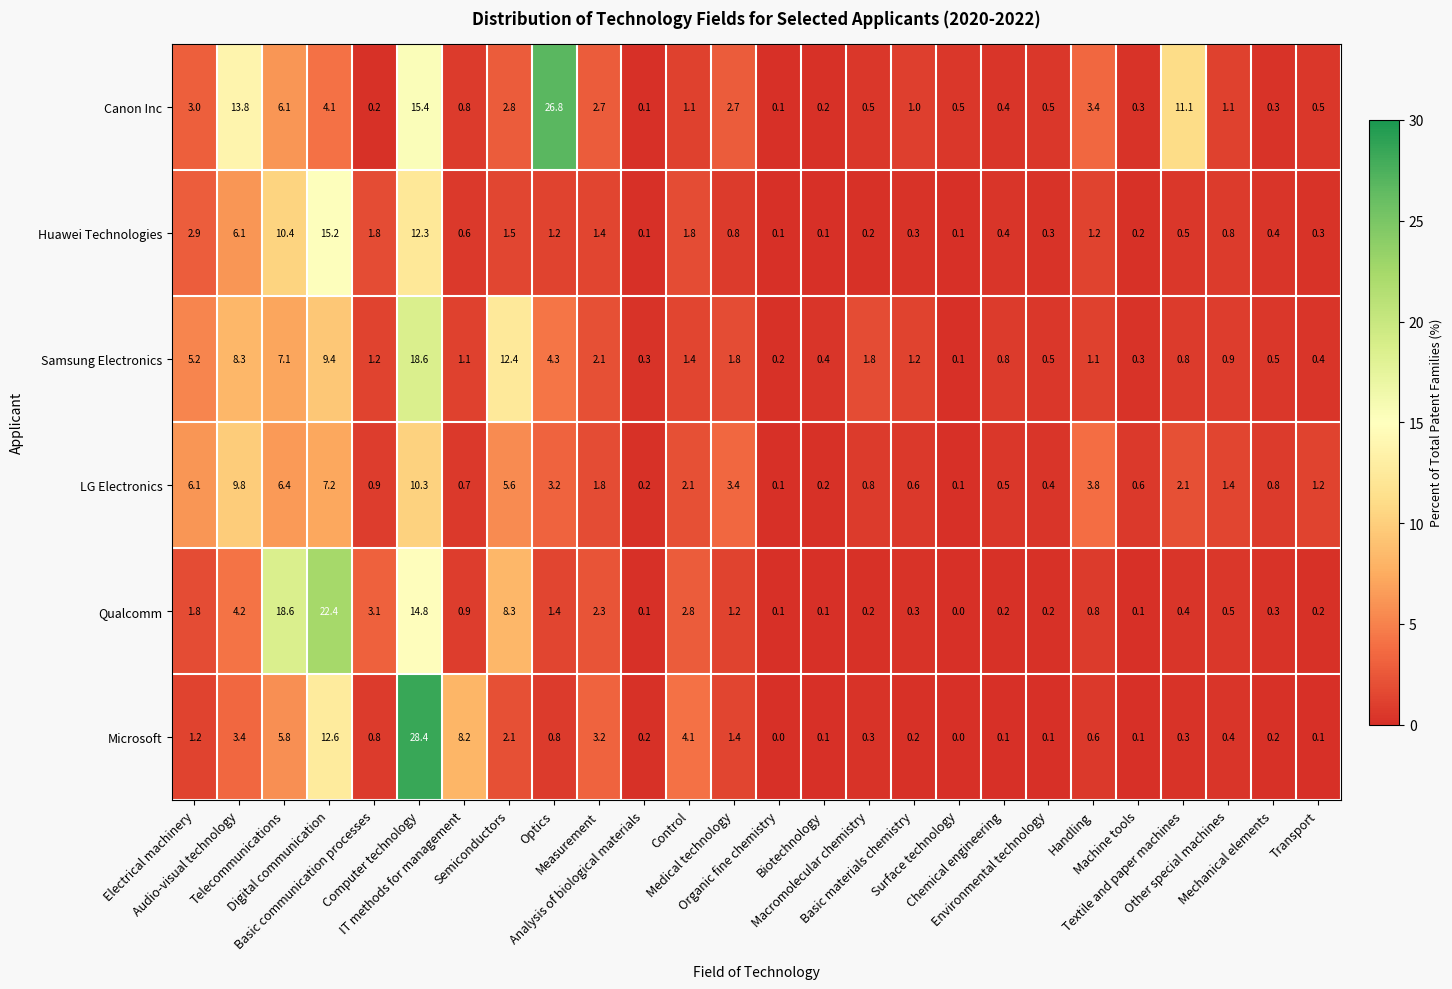

Rank the series by their maximum value, from lowest to highest.

LG Electronics, Huawei Technologies, Samsung Electronics, Qualcomm, Canon Inc, Microsoft